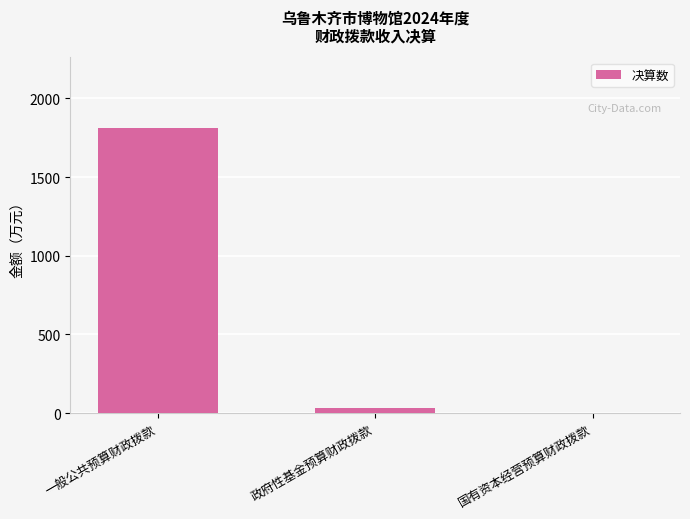

What is the change in value from 政府性基金预算财政拨款 to 国有资本经营预算财政拨款?

-33.0